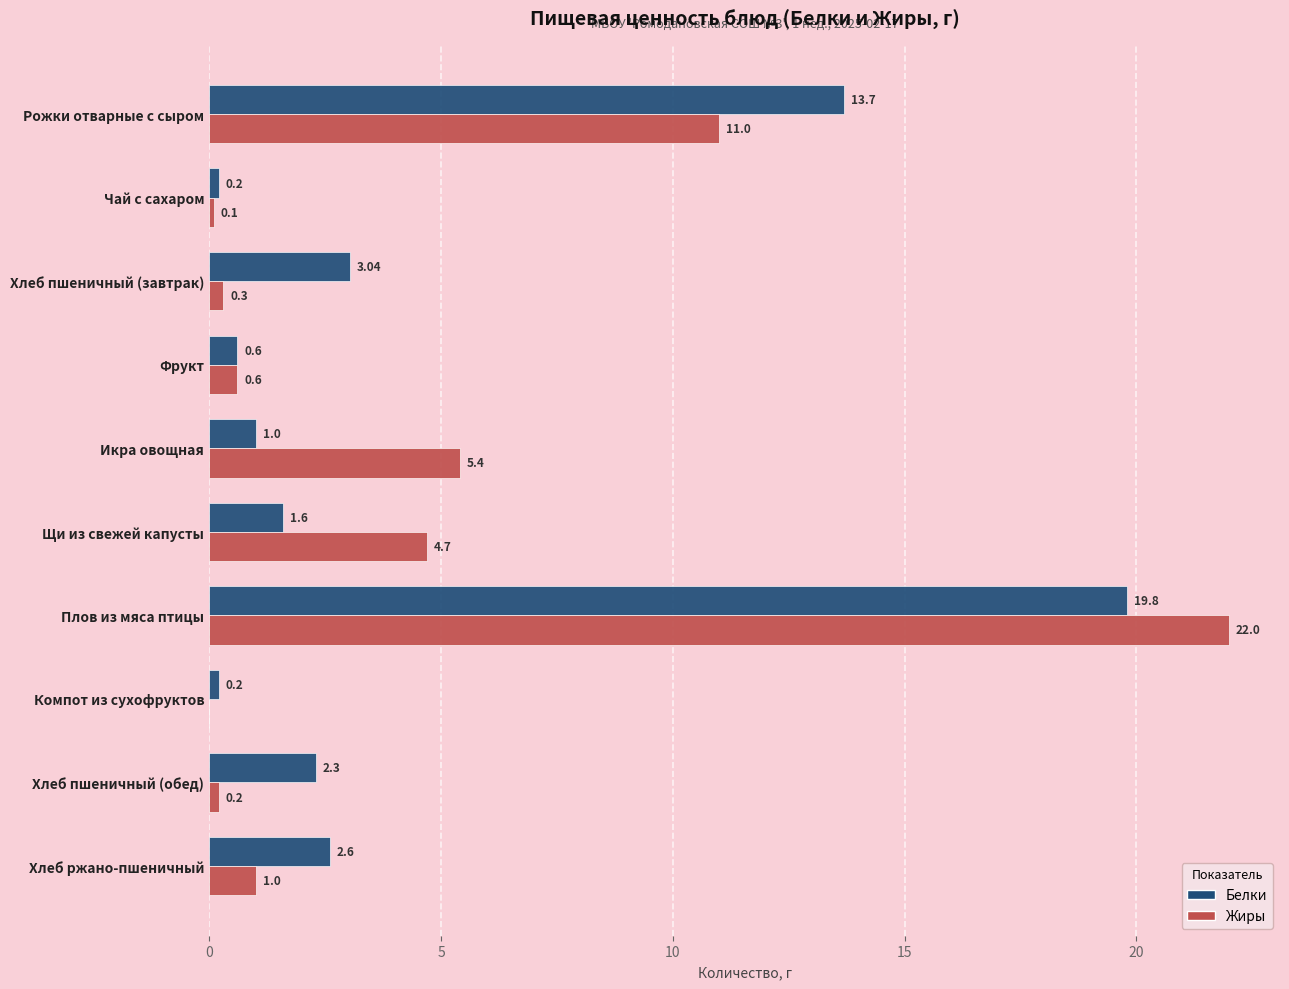

What is the sum of all Белки values?

45.0